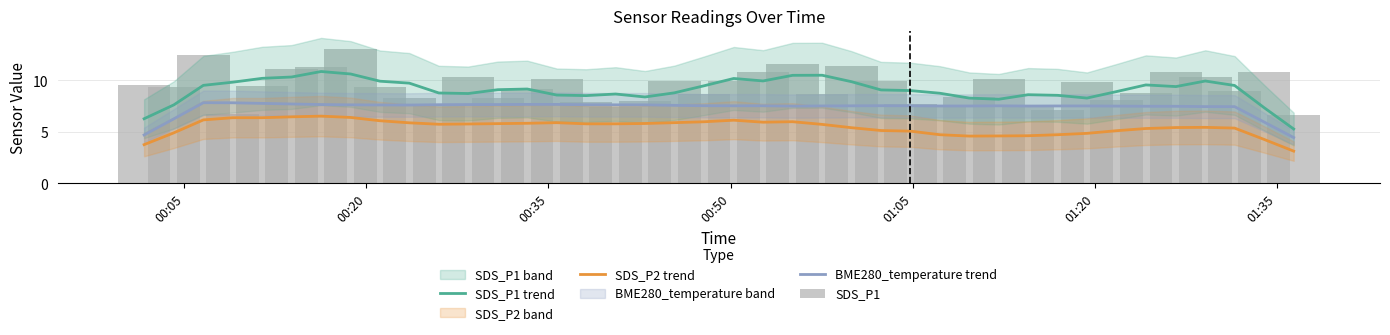

True or false: BME280_temperature trend and SDS_P2 trend cross at least once.

False